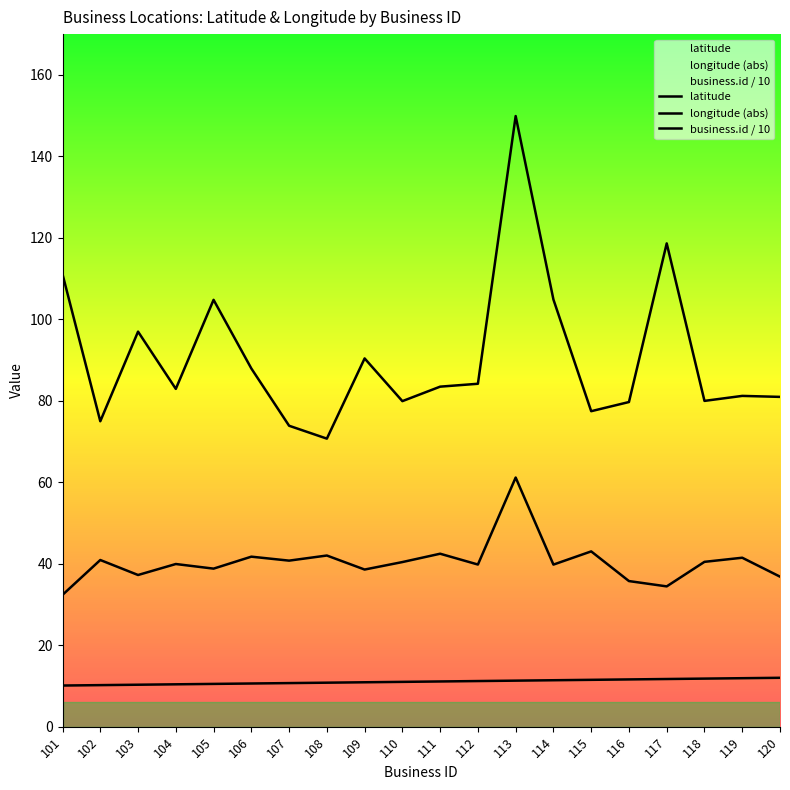

Rank the series by their average value, from highest to lowest.

longitude, latitude, business.id